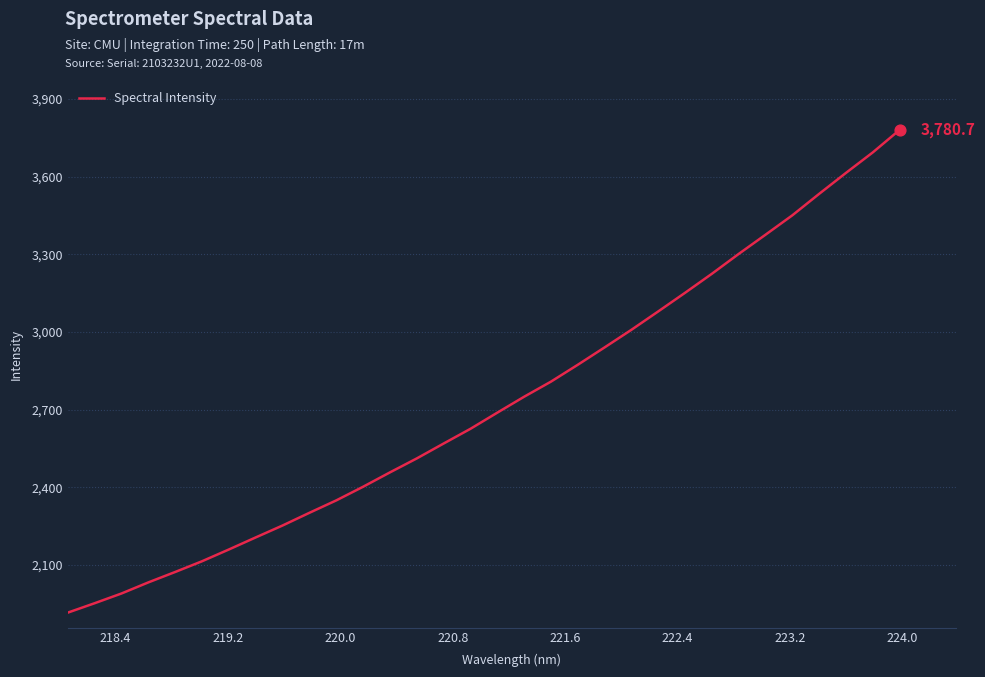

What is the difference between the maximum and minimum values?

1865.2